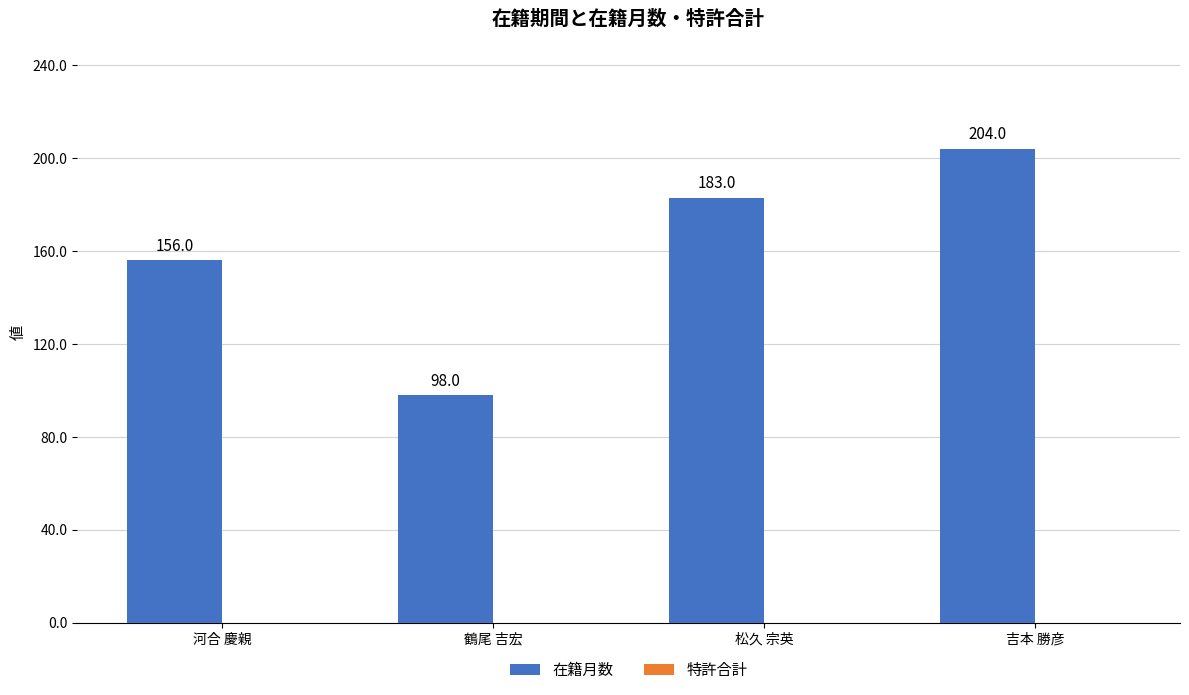

What is the change in value from 鶴尾 吉宏 to 松久 宗英?

+85